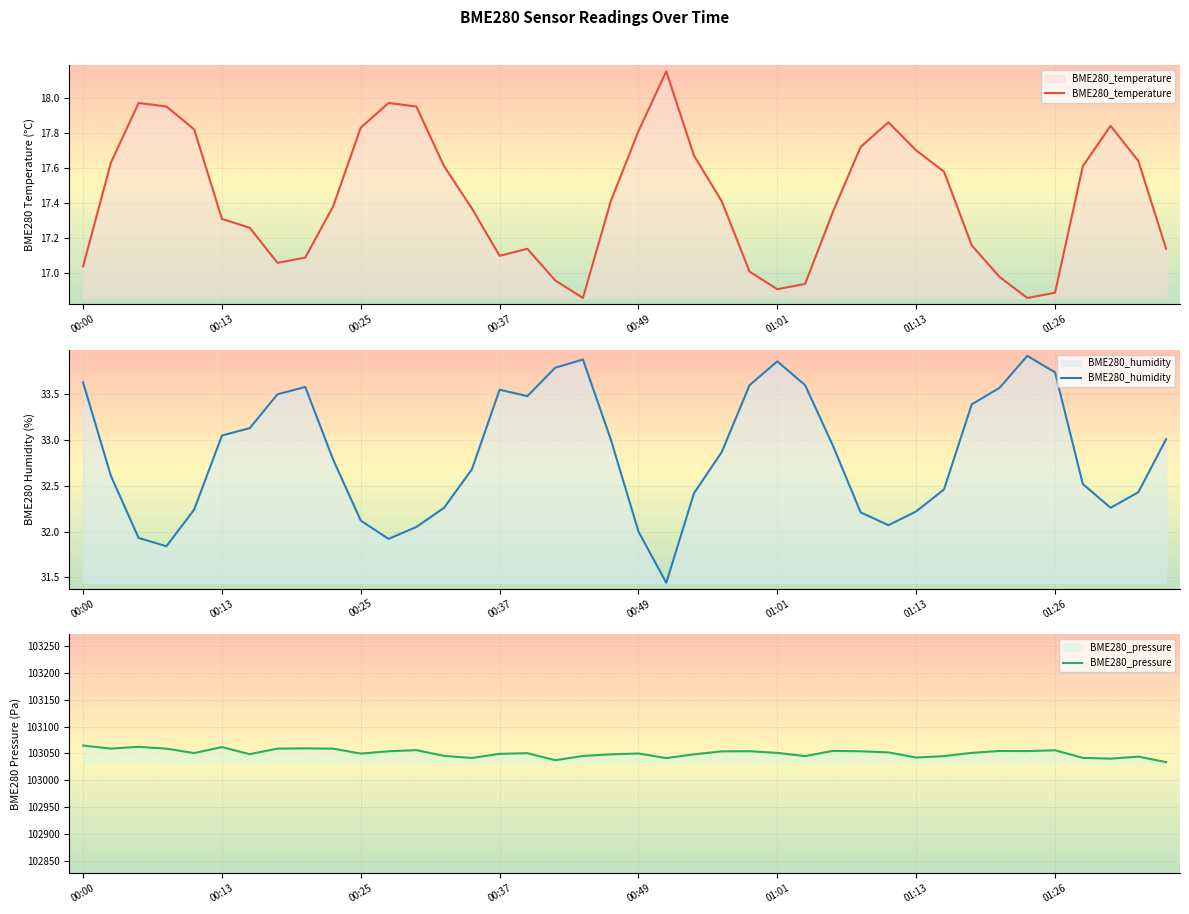

How many values in the BME280_temperature series are below 17?

7